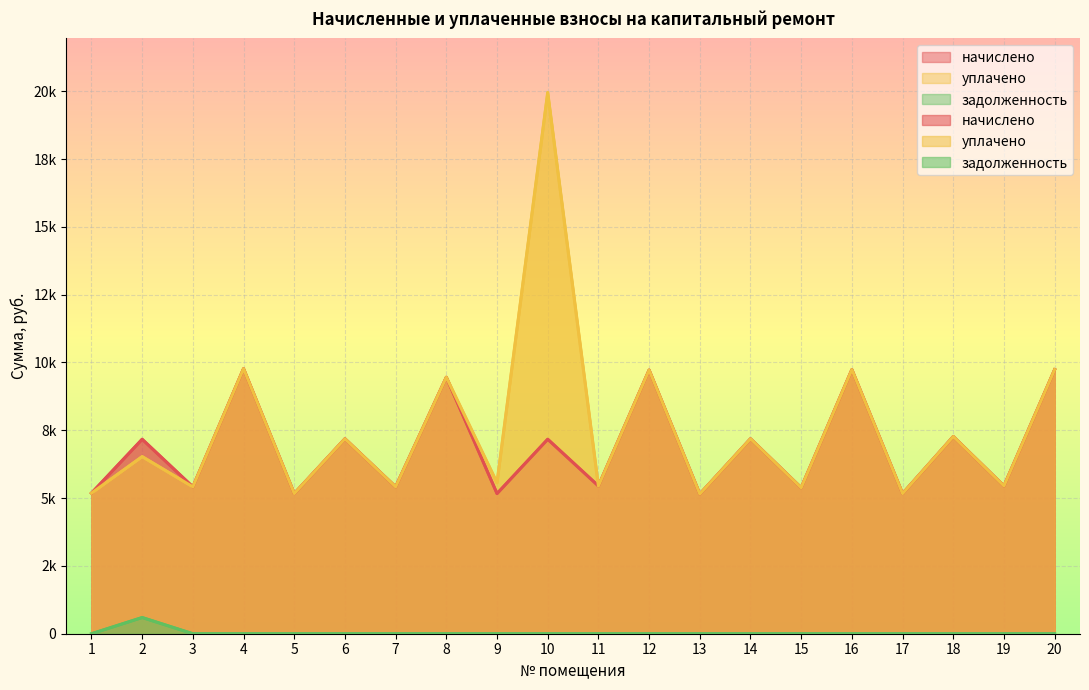

Which series has the largest total across all categories?

уплачено